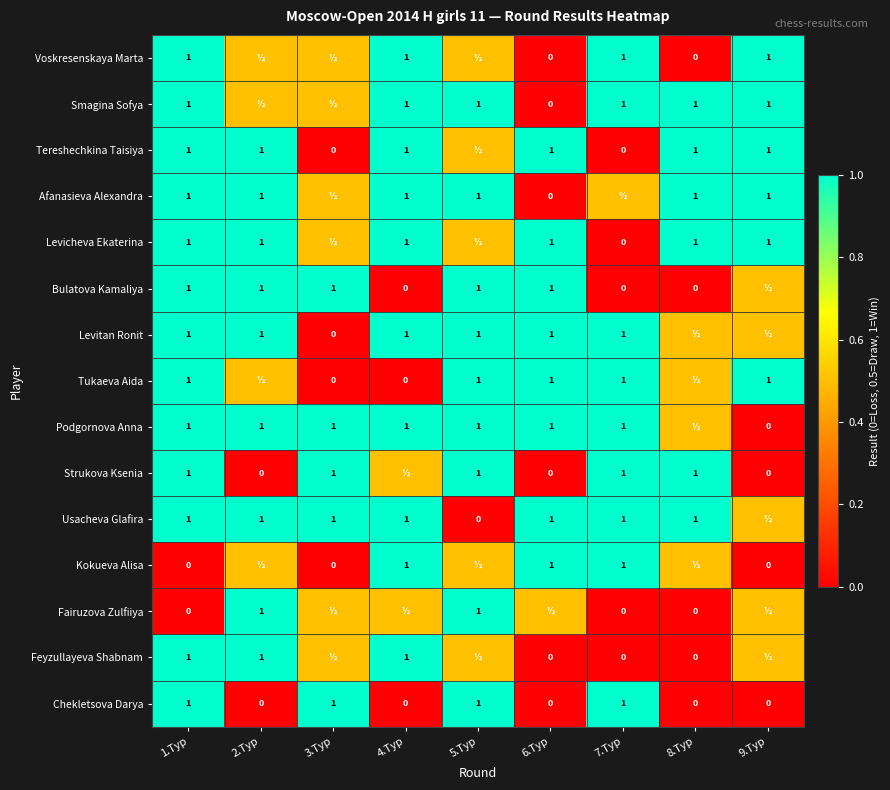

Between 6.Tур and 7.Tур, which is larger?

7.Tур